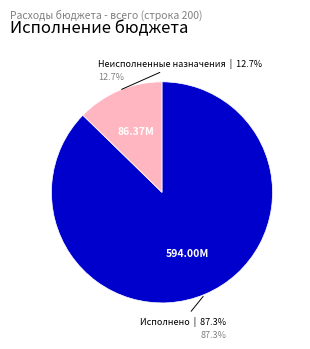

To the nearest percent, what portion does Исполнено represent?

87%